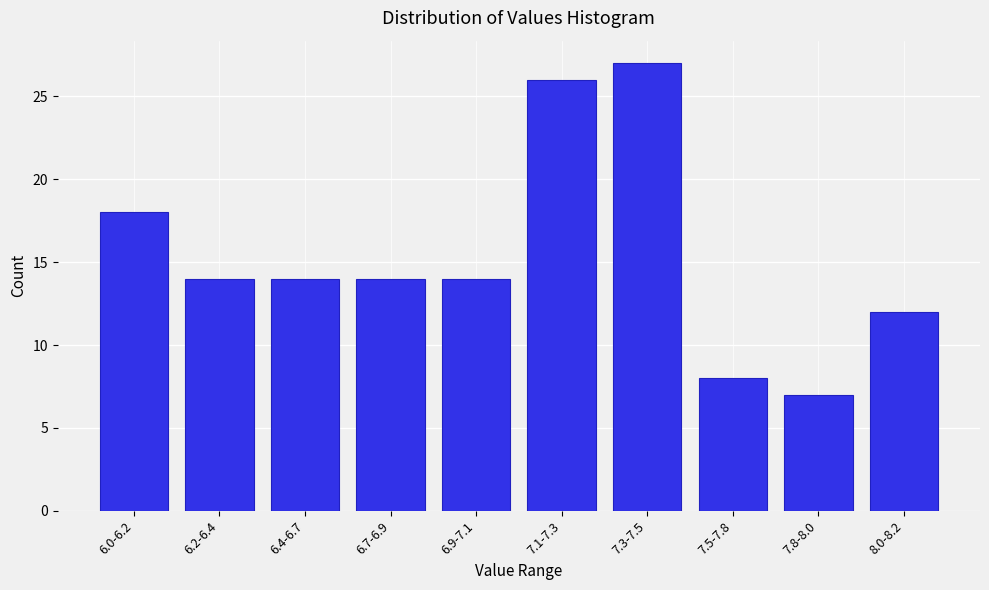

Reading right to left, list all the values displayed in this chart.

12	7	8	27	26	14	14	14	14	18